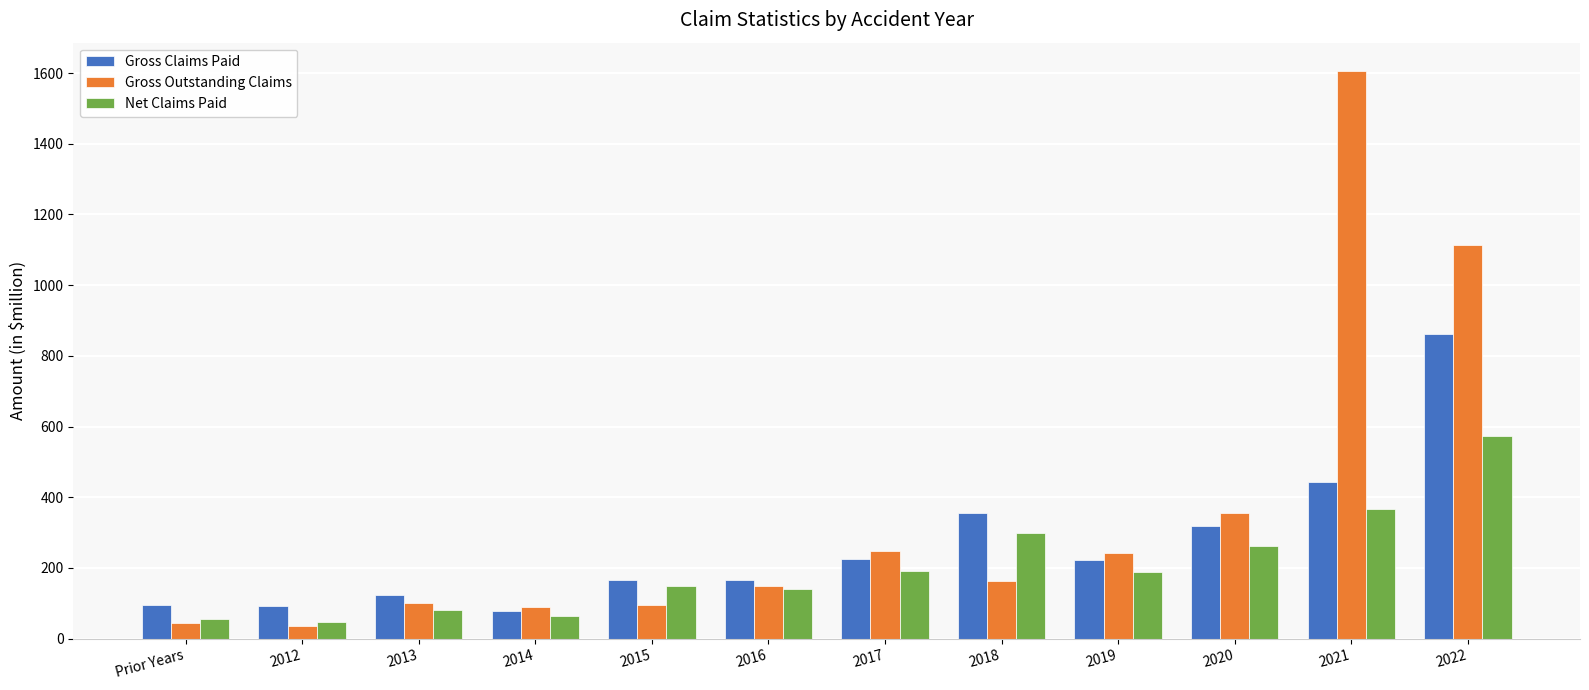

What is the value of the Net Claims Paid bar at the 6th from the left?

140.9